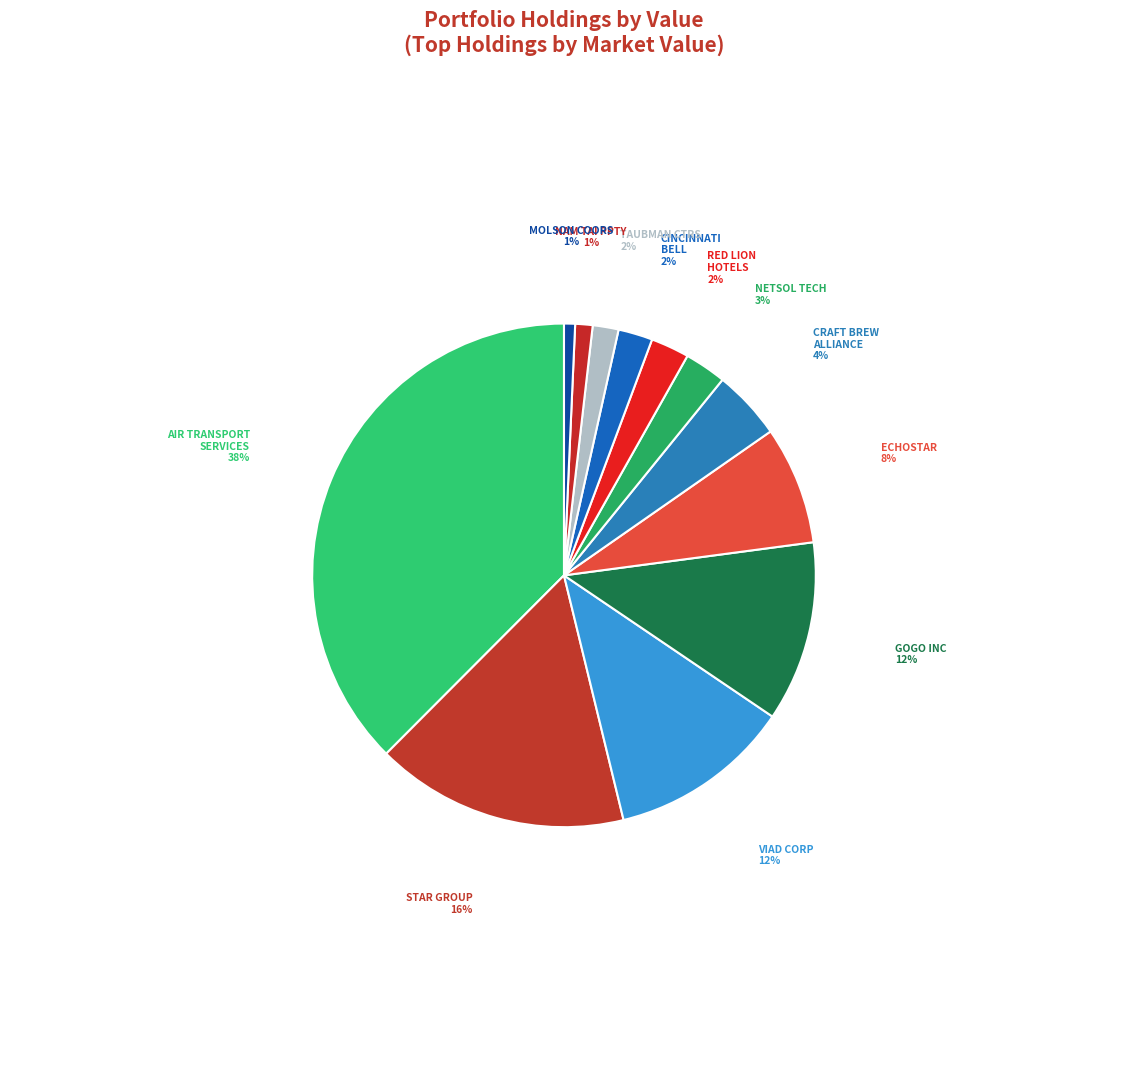

How many slices are in this pie chart?

12